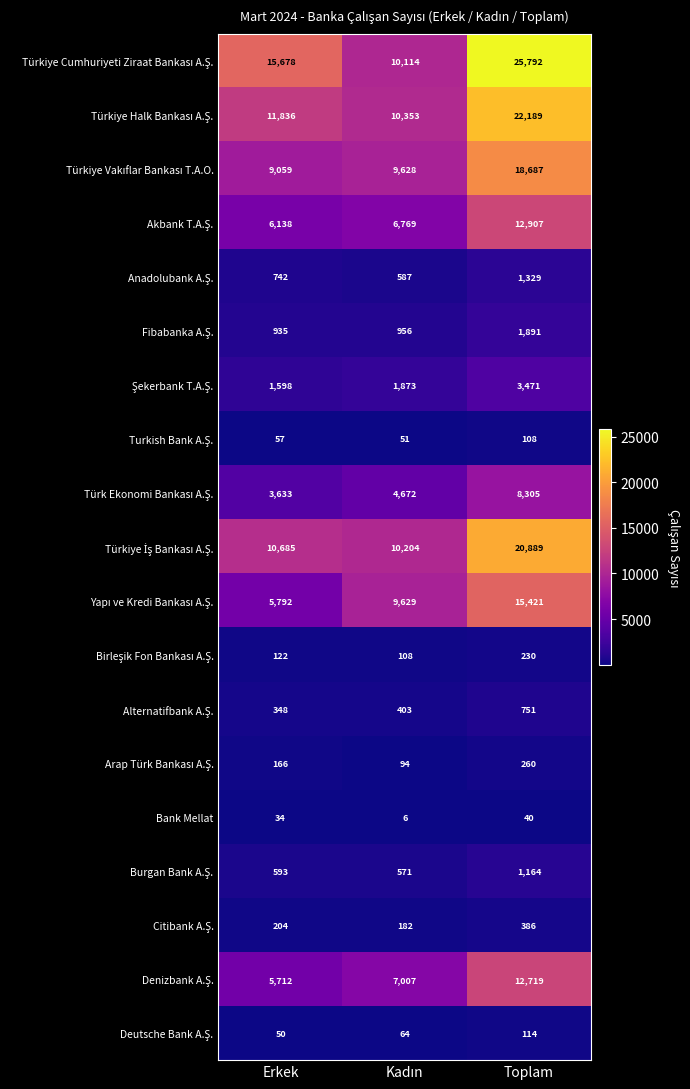

At how many categories does at least one series exceed 23611?

1